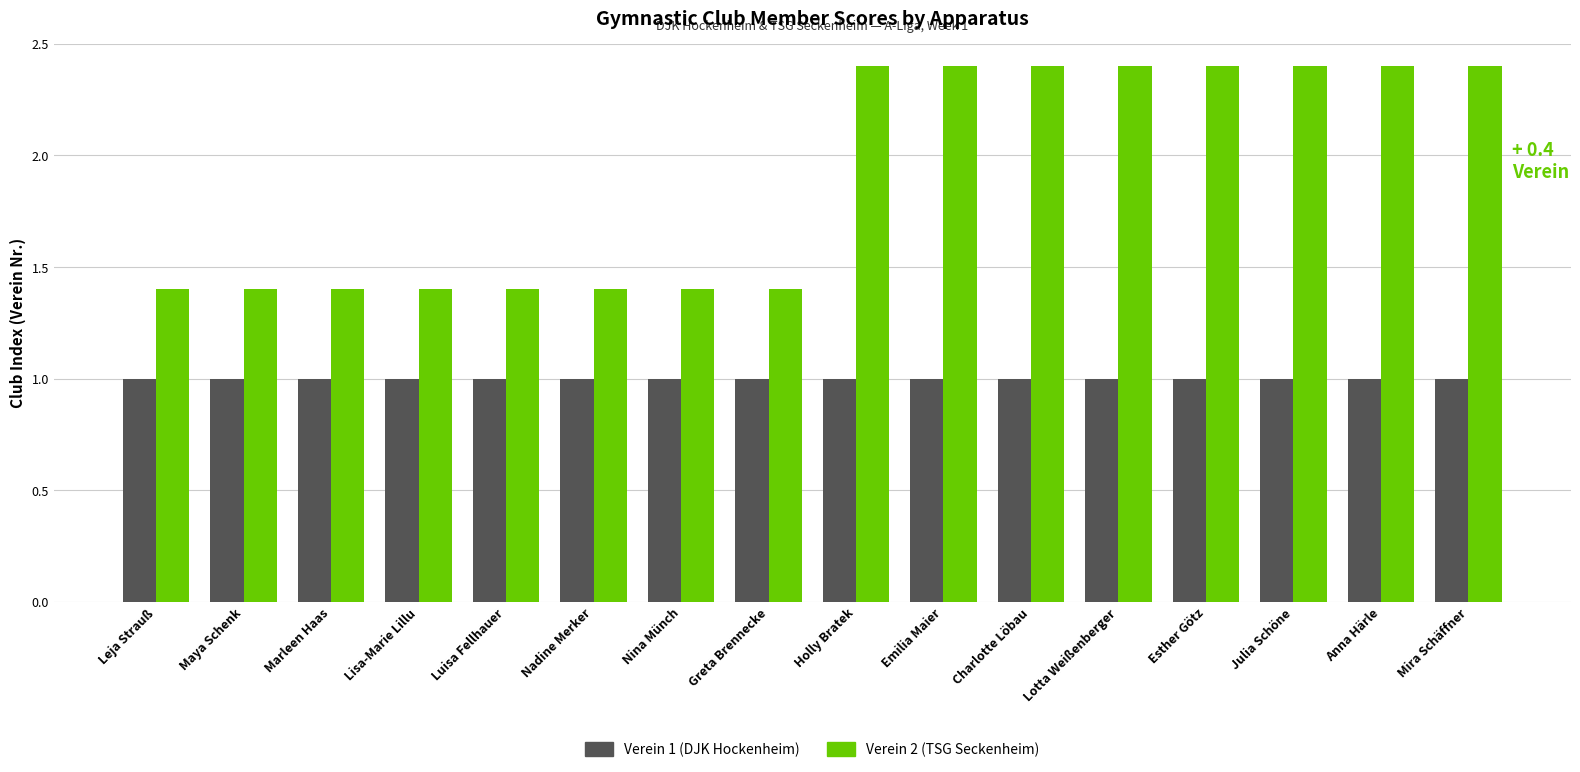

Is the value of Verein 1 (DJK Hockenheim) at Emilia Maier greater than the value of Verein 2 (TSG Seckenheim) at Emilia Maier?

No